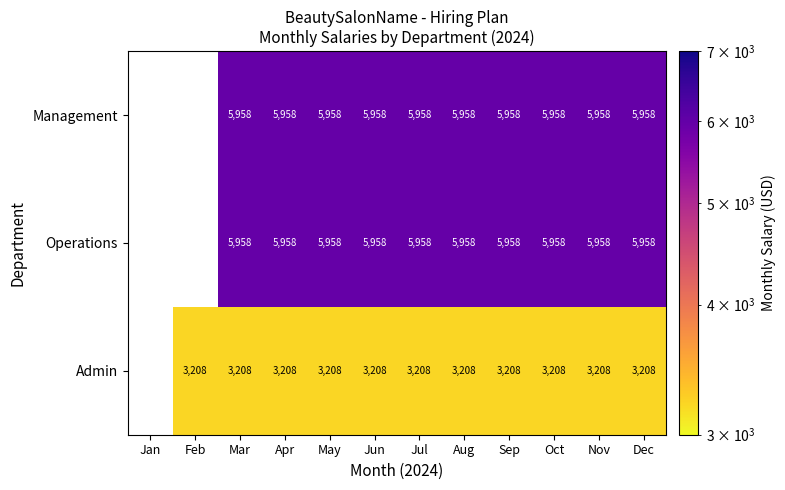

Is the value of Operations at Jun greater than the value of Admin at Feb?

Yes